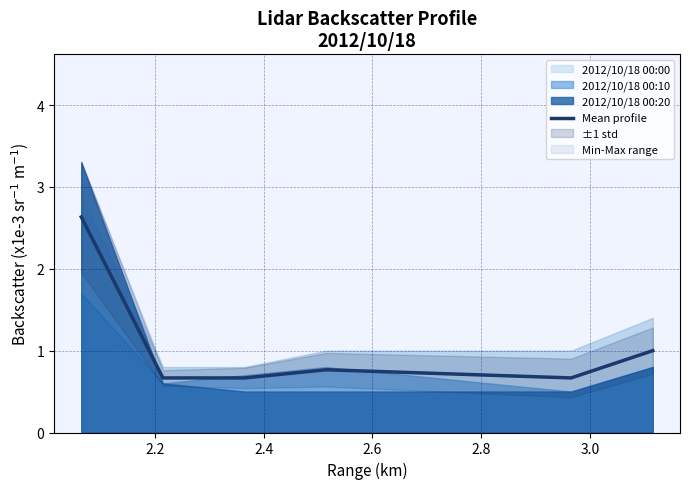

Reading right to left, transcribe all the data shown in this chart.

1.0	0.7	0.8	0.7	0.7	2.6